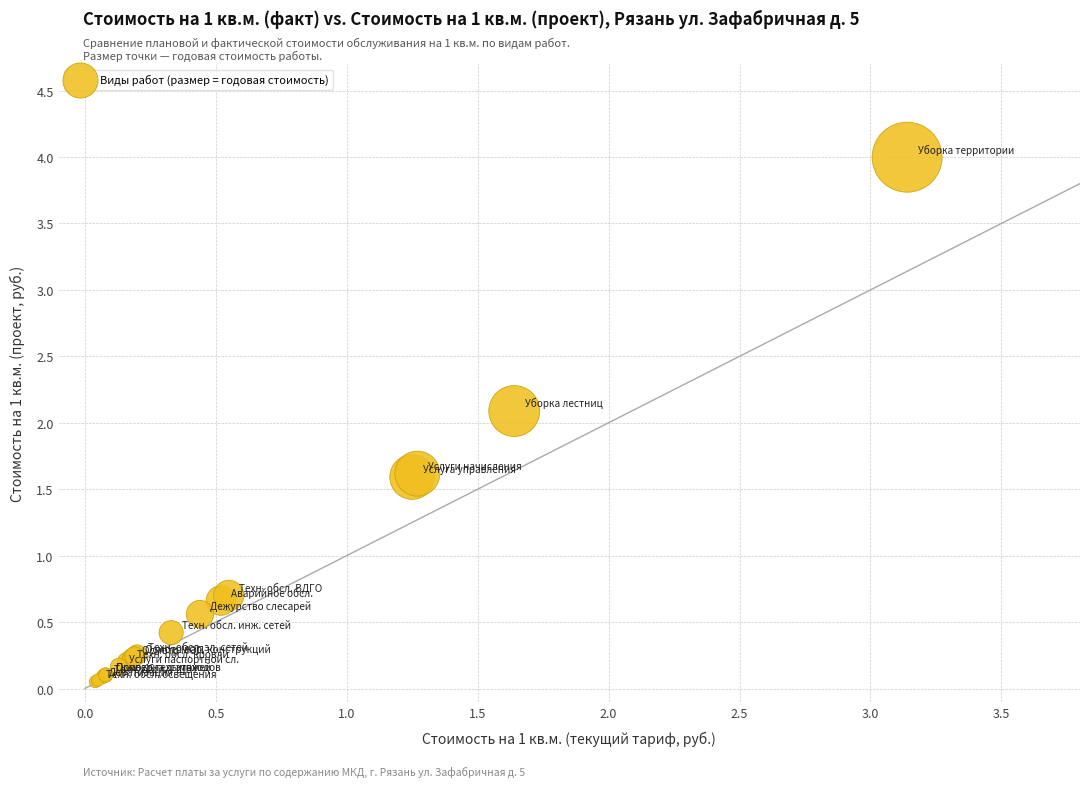

What Y value in the scatter plot is closest to 2?

2.1